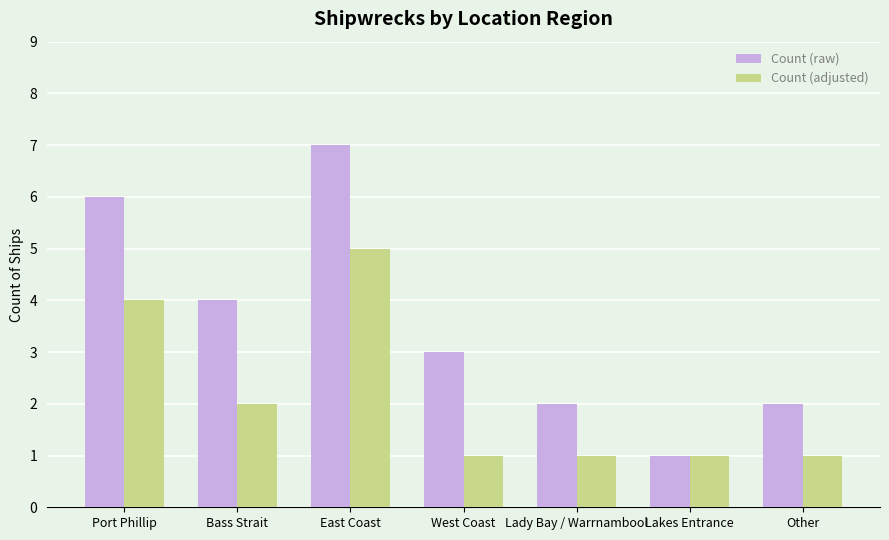

Which series has the widest spread of values?

Count (raw)